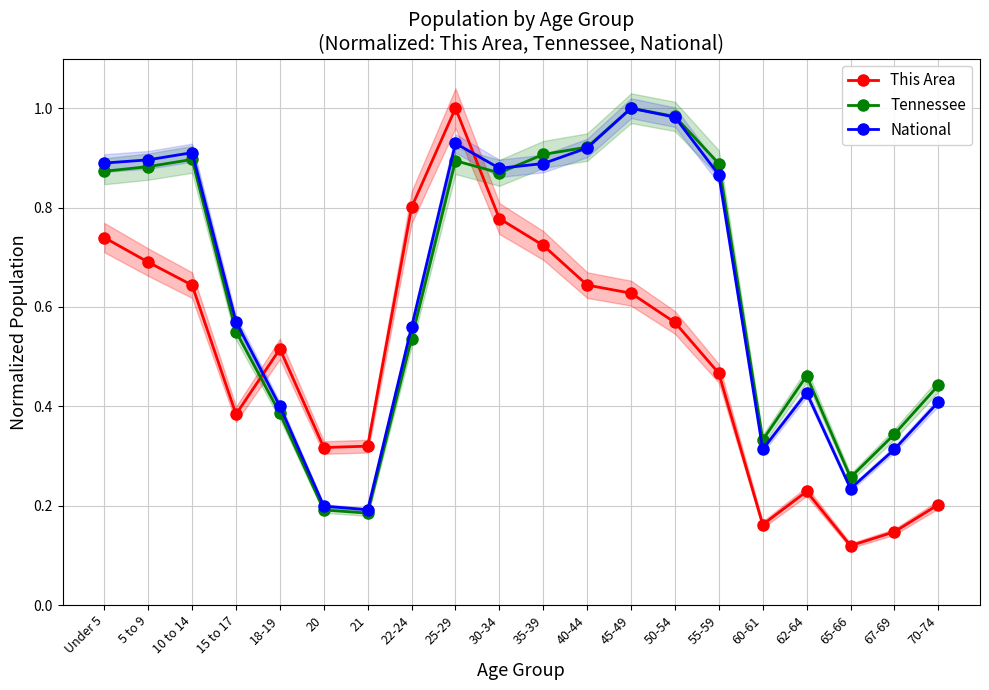

The value of National at 35-39 is 0.2. True or false?

False